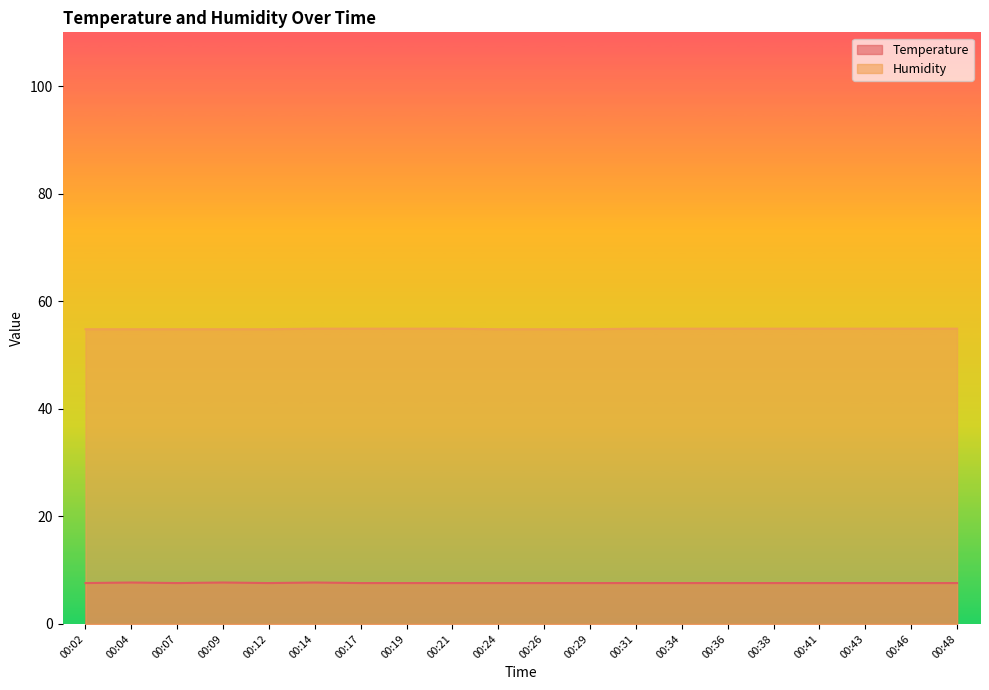

How many Temperature values are between 7 and 8?

20